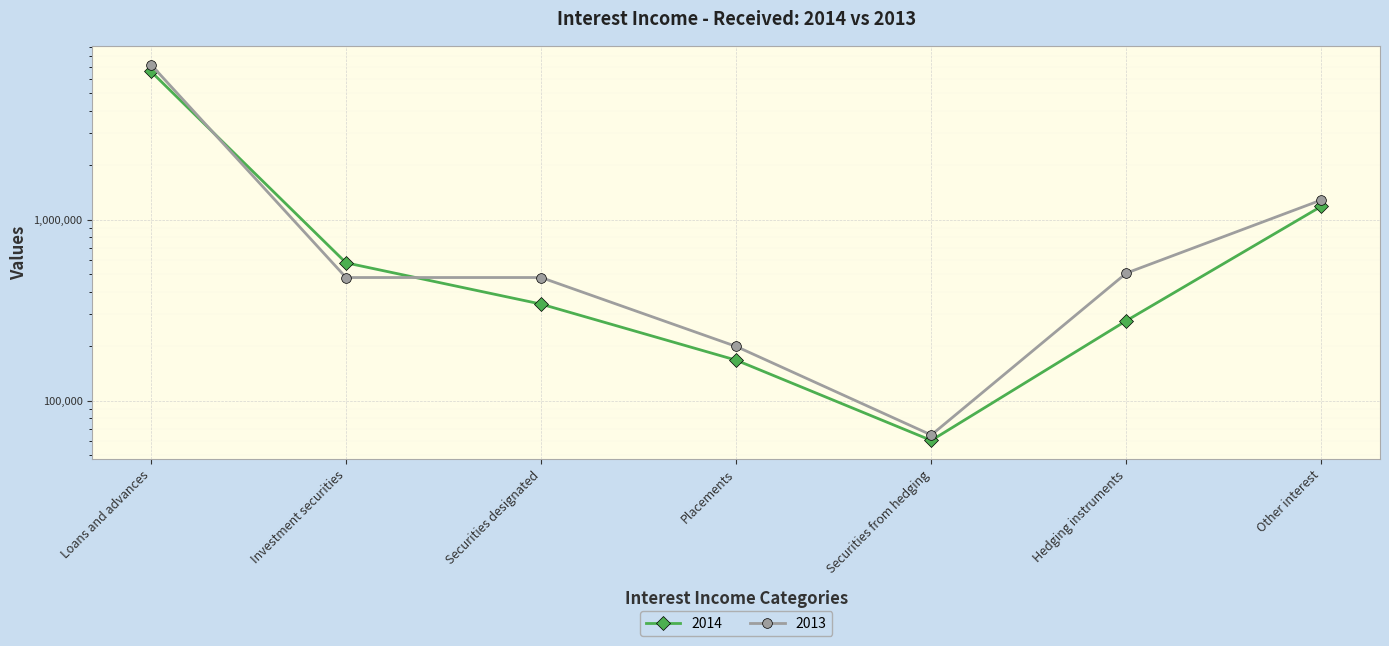

What is the difference between the maximum and minimum values in the 2013 series?

7133027